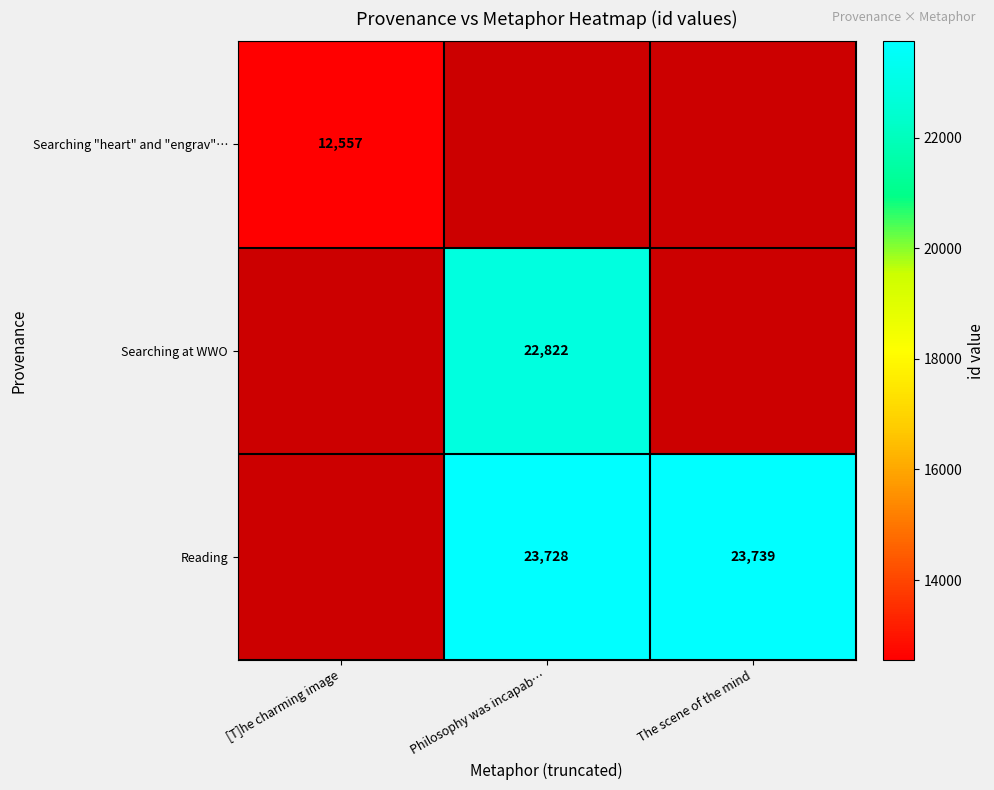

The Searching "heart" and "engrav"… series shows 12557 at [T]he charming image. True or false?

True